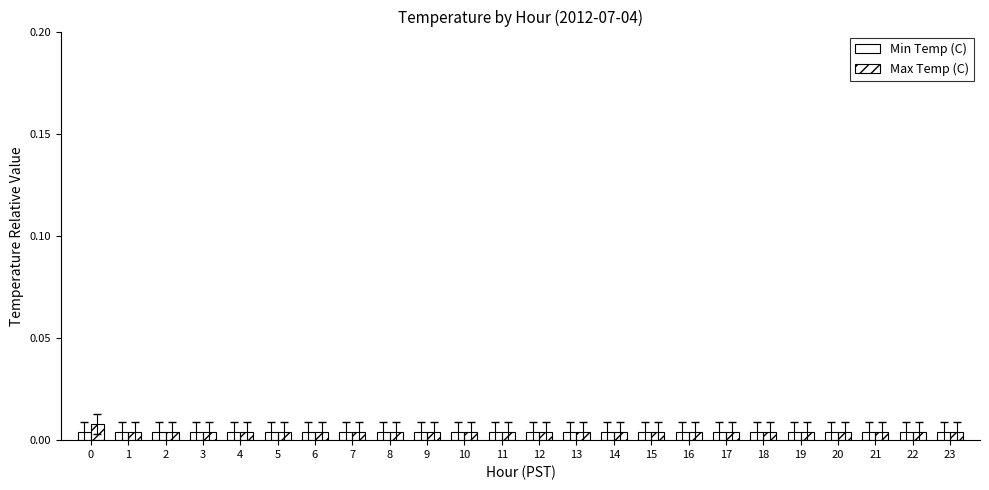

The value of Min Temp (C) at 8 is 0.0. True or false?

False